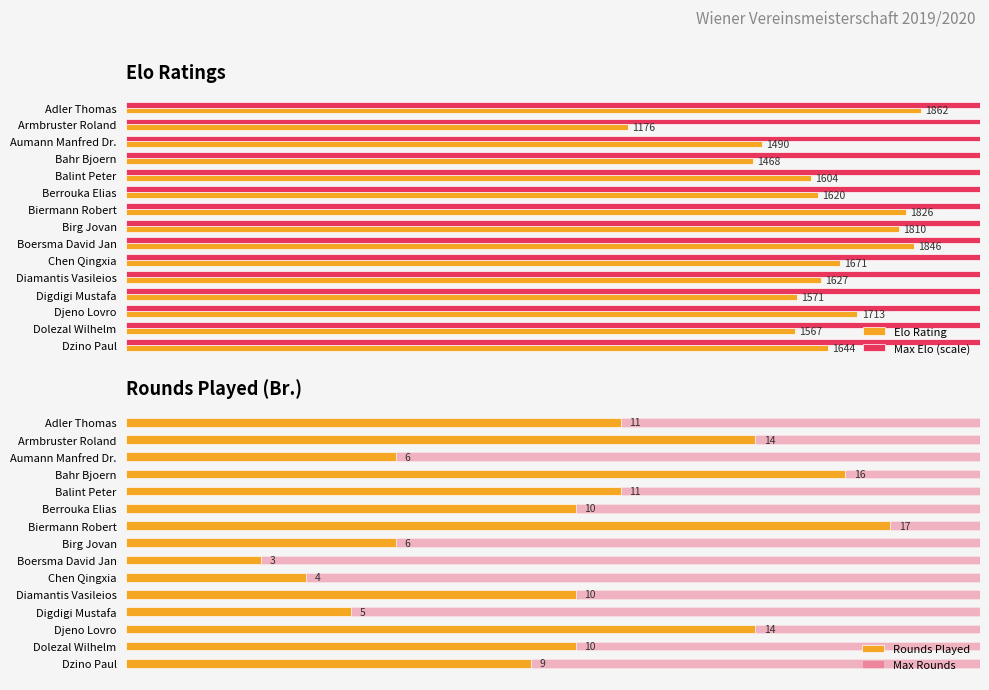

What is the spread (max minus min) of values at 250?

1175.7